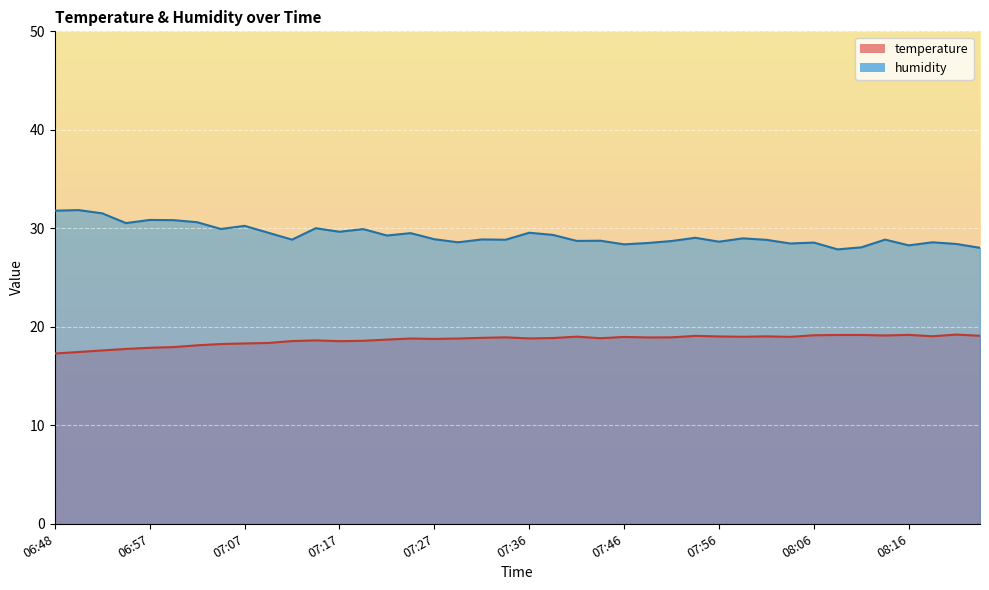

True or false: humidity and temperature cross at least once.

False